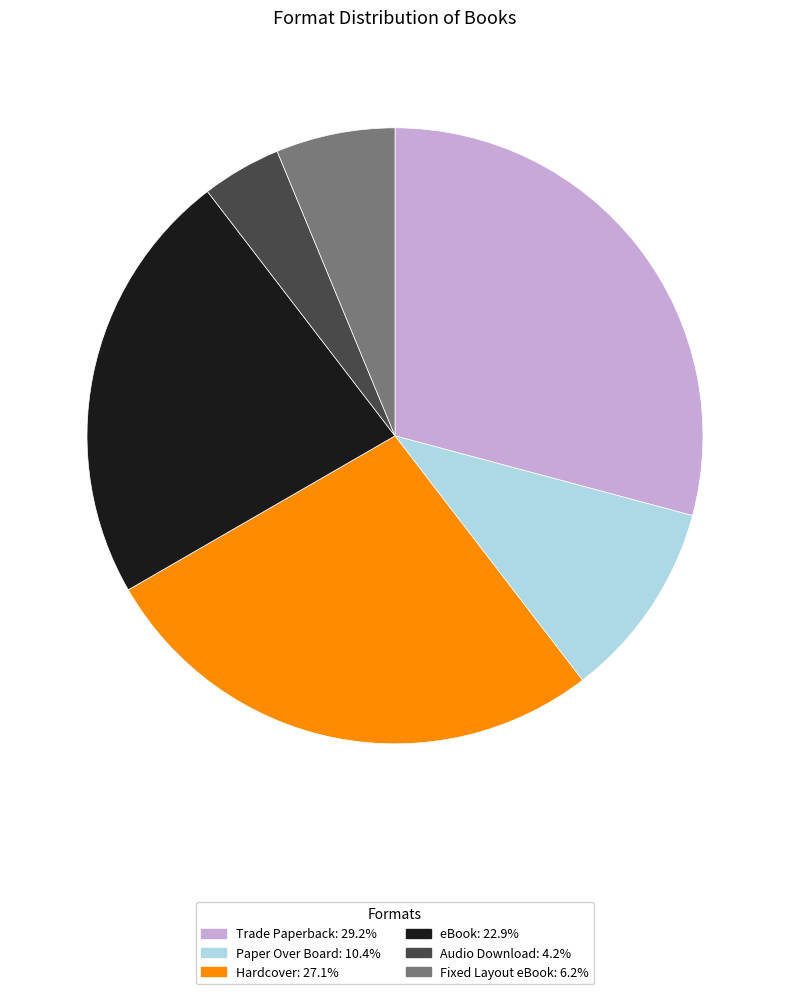

How many segments does this pie chart have?

6